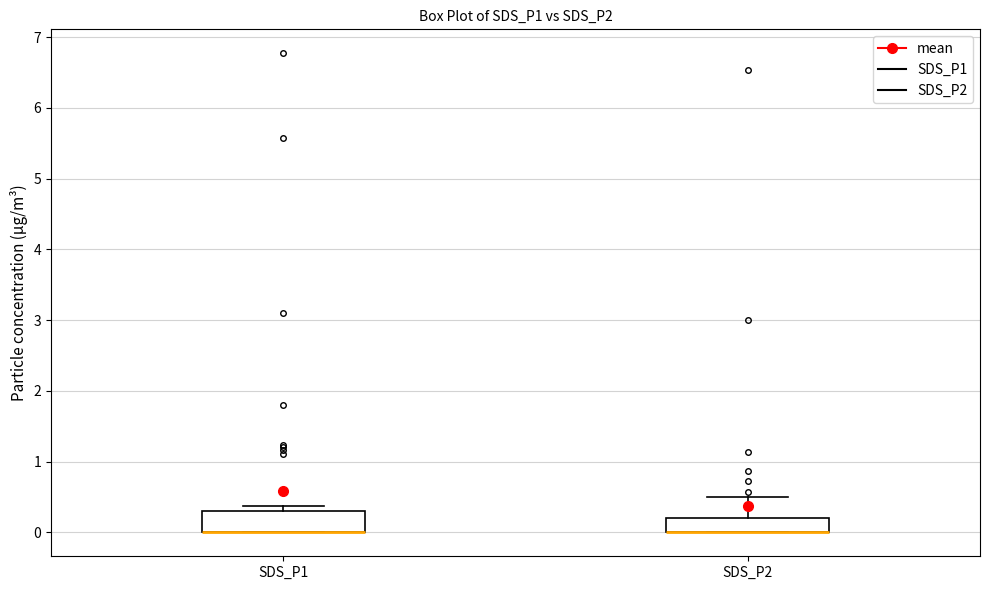

Which box is the tallest, from its lower edge to its upper edge?

SDS_P1